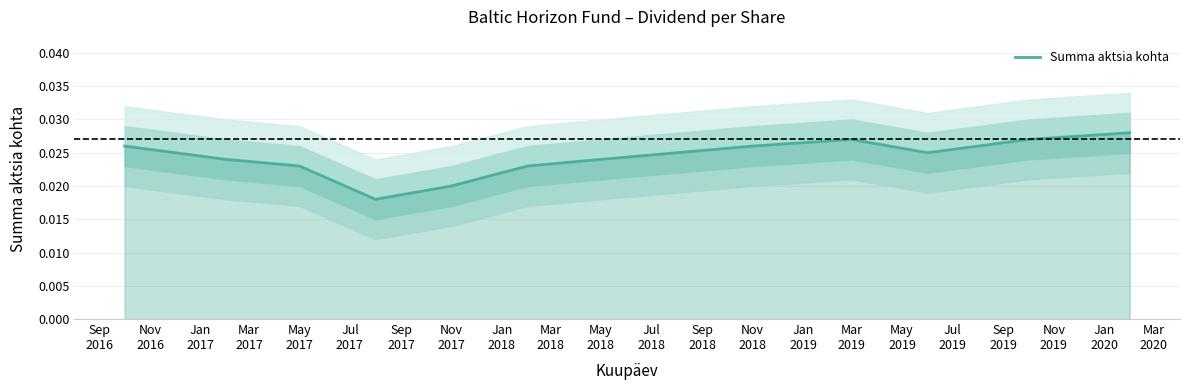

Between Nov 2017 and Mar 2019, which is larger?

Mar 2019